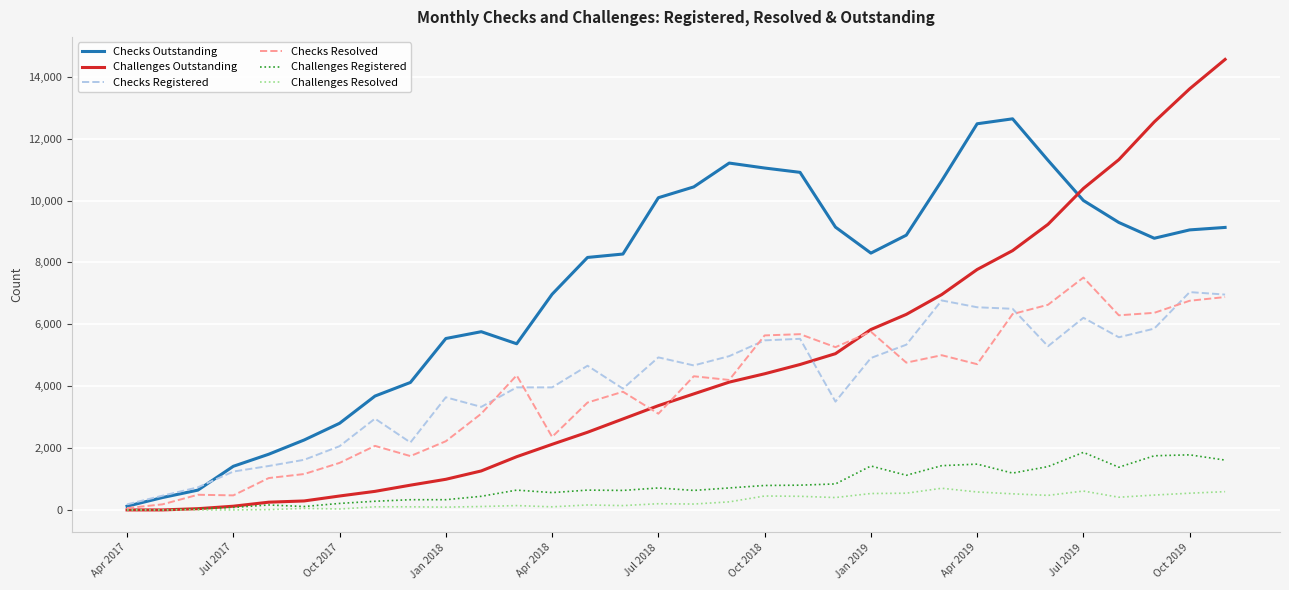

Which series has the widest spread of values?

Challenges Outstanding